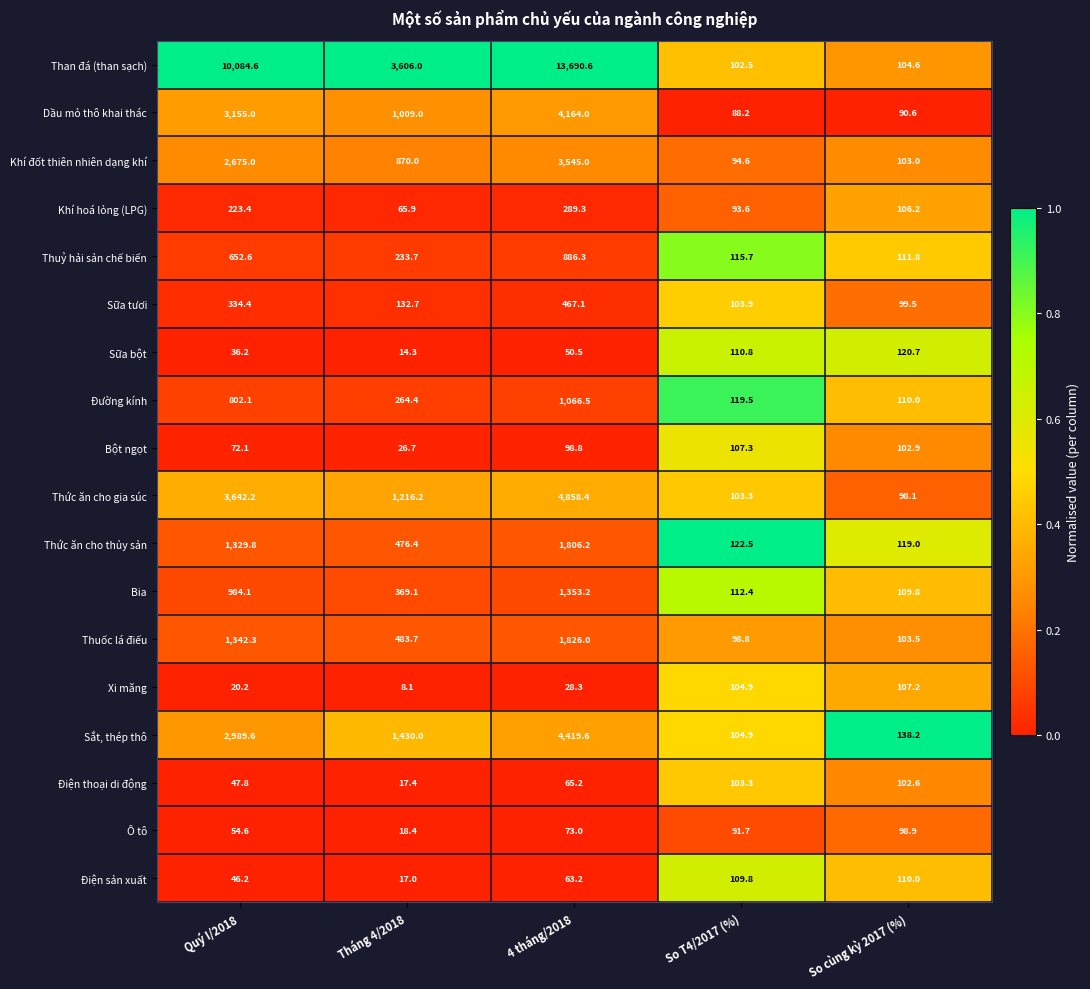

The Điện sản xuất series shows 22.9 at Tháng 4/2018. True or false?

False